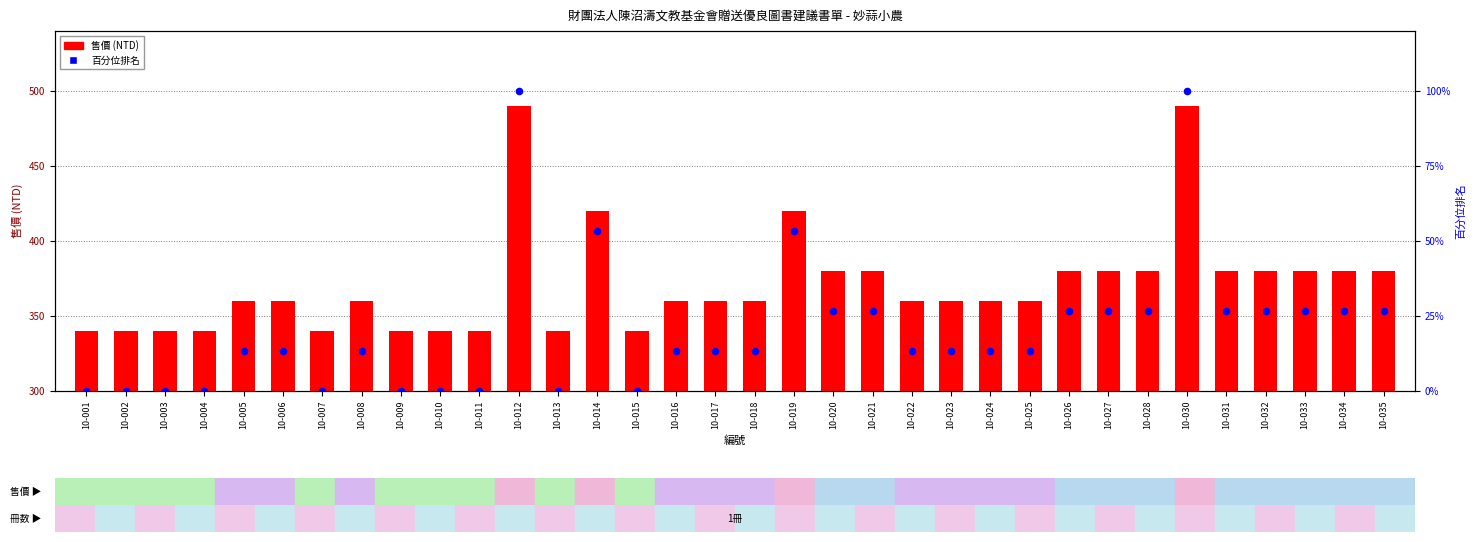

Which series has the widest spread of Y values?

售價